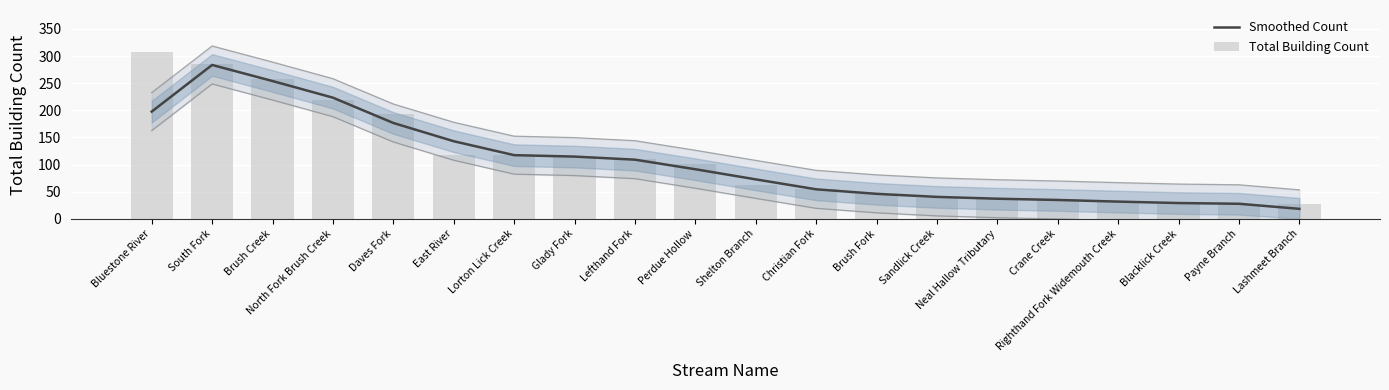

At which label is Total Building Count closest to 167?

Daves Fork